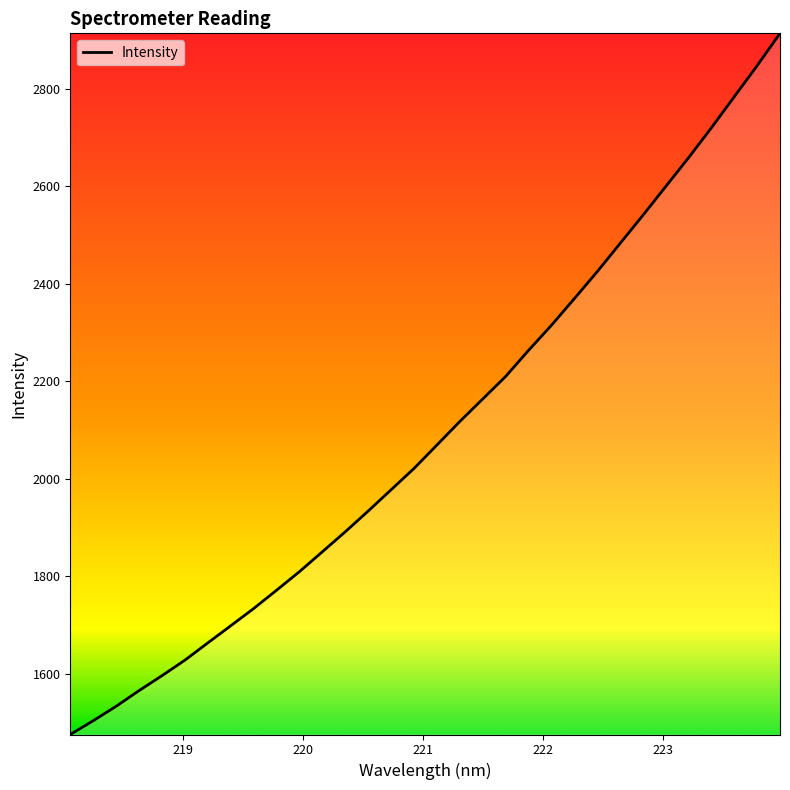

Does the chart have visible grid lines?

No